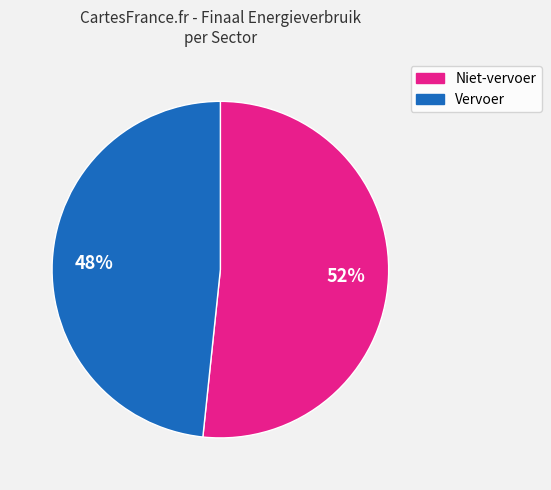

Does any single category account for the majority?

Yes